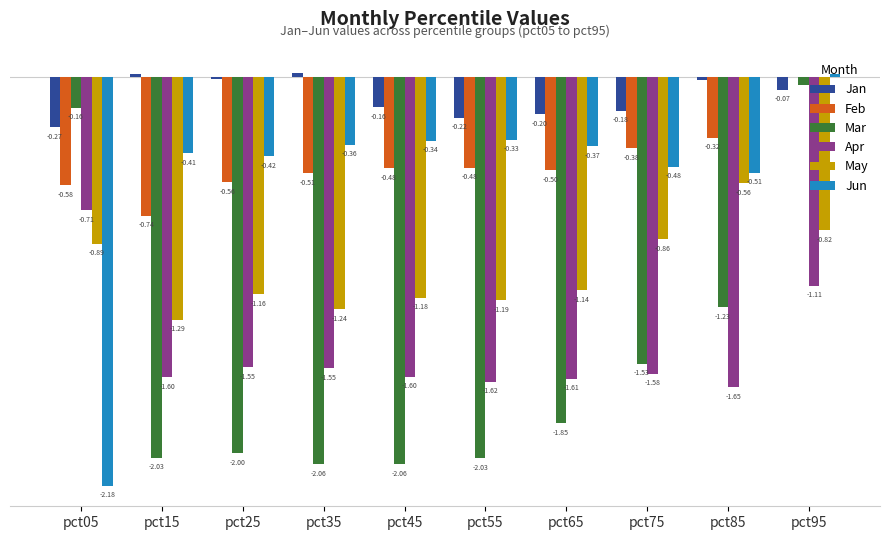

Which series has the largest total across all categories?

Jan